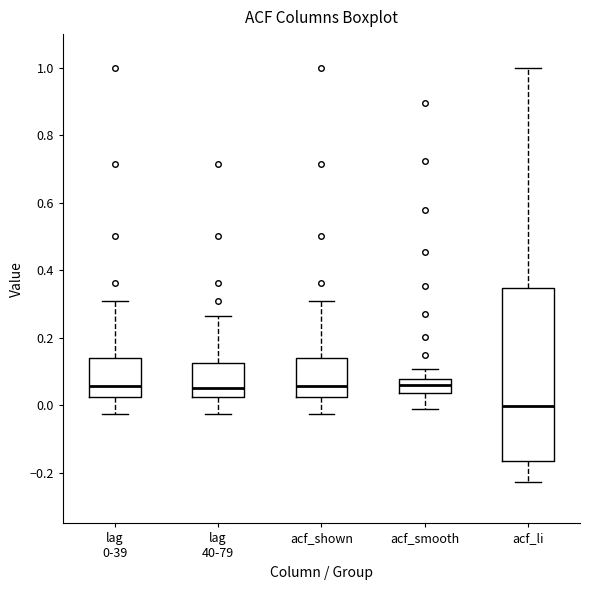

Which box has the lowest median line?

acf_li